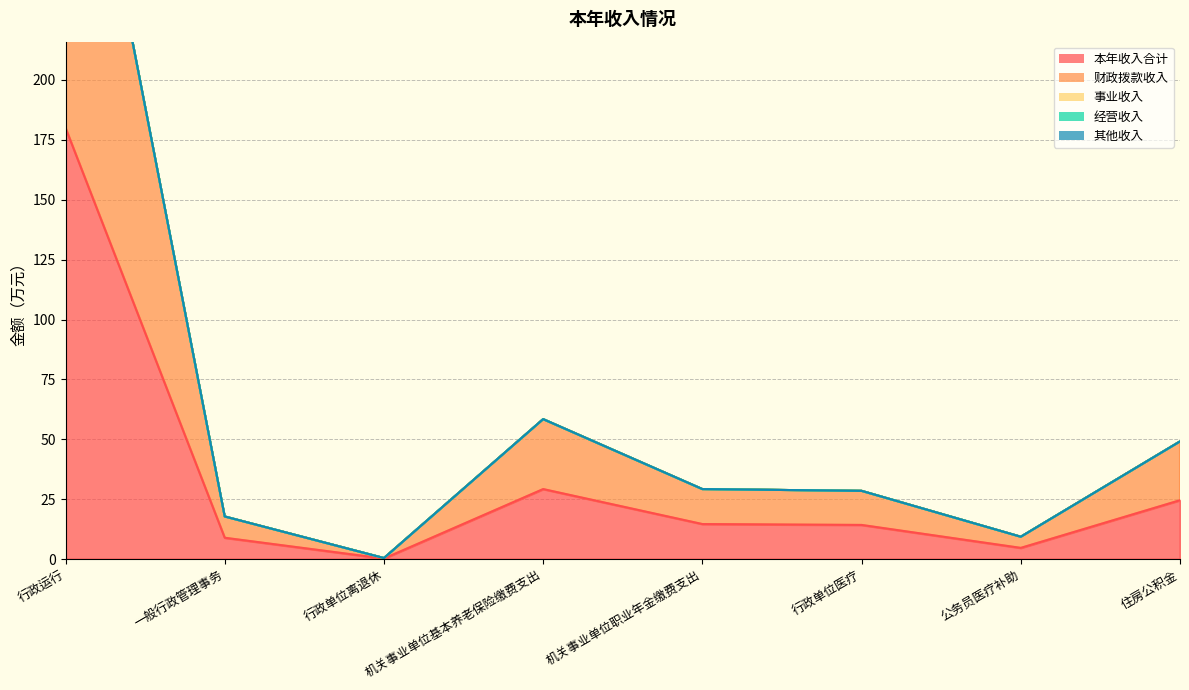

Which series has the largest total across all categories?

本年收入合计